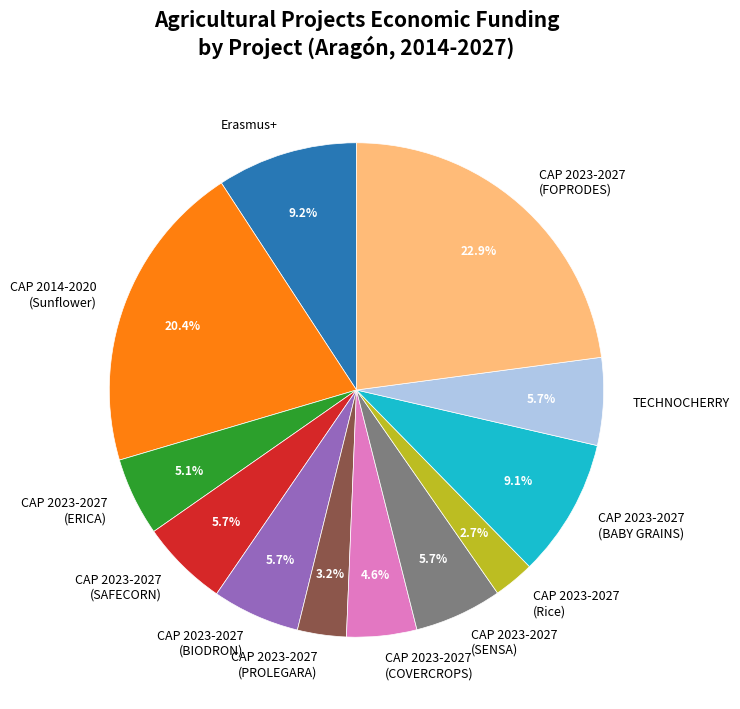

Which category has the smallest portion of the pie?

CAP 2023-2027 (Rice)